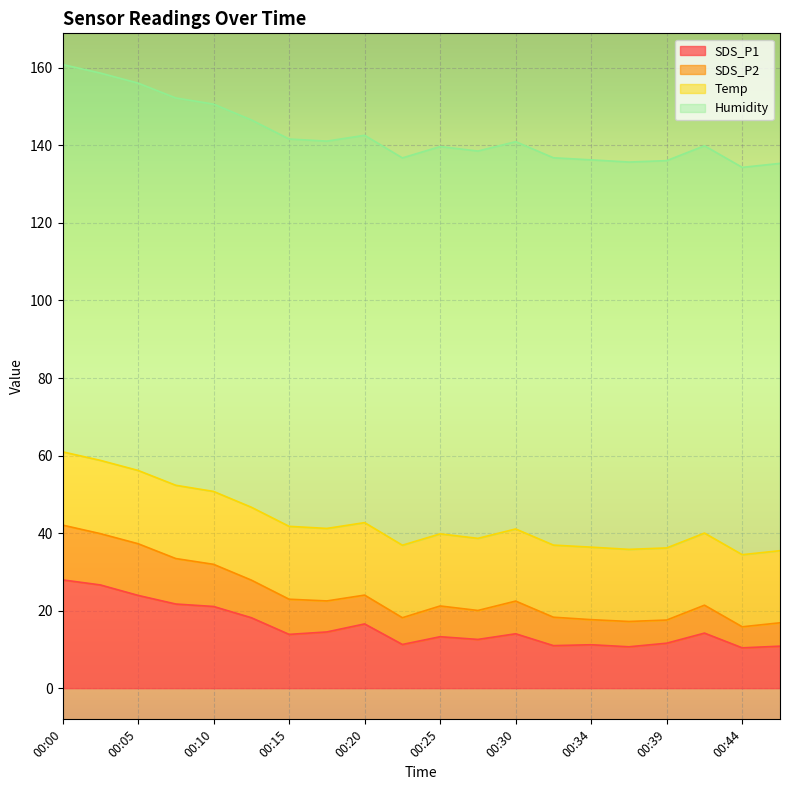

The SDS_P1 series shows 11.6 at 00:39. True or false?

True